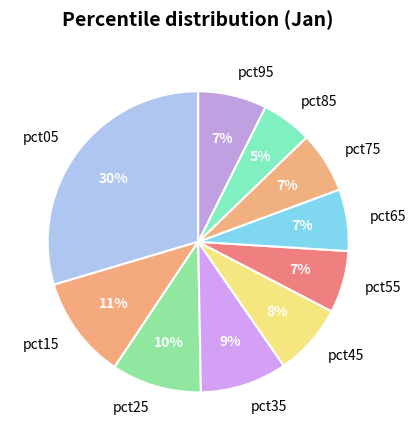

Which has a higher value, pct15 or pct95?

pct15